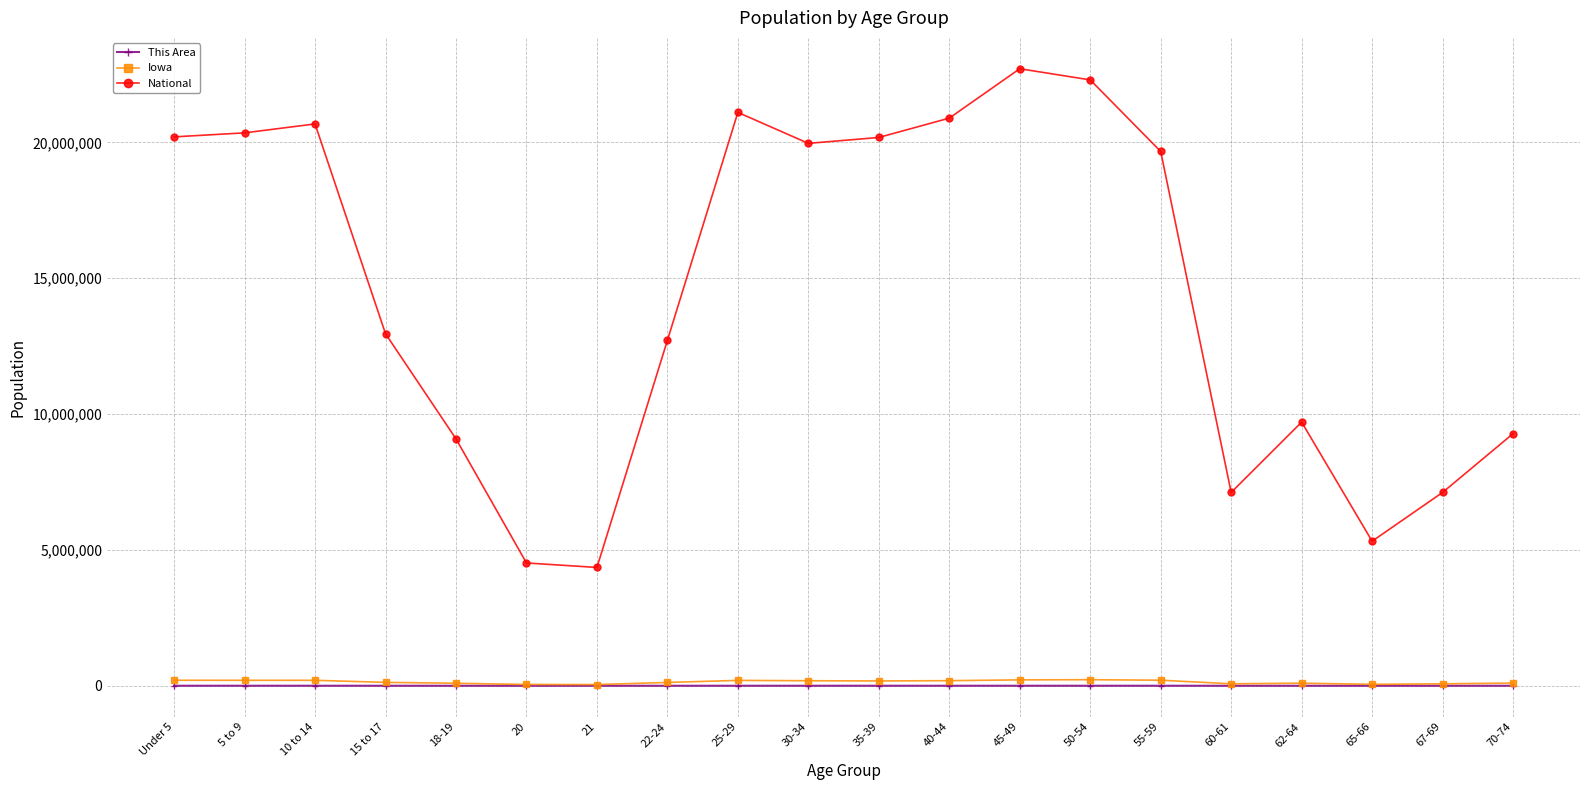

Which series has the largest range (max minus min)?

National